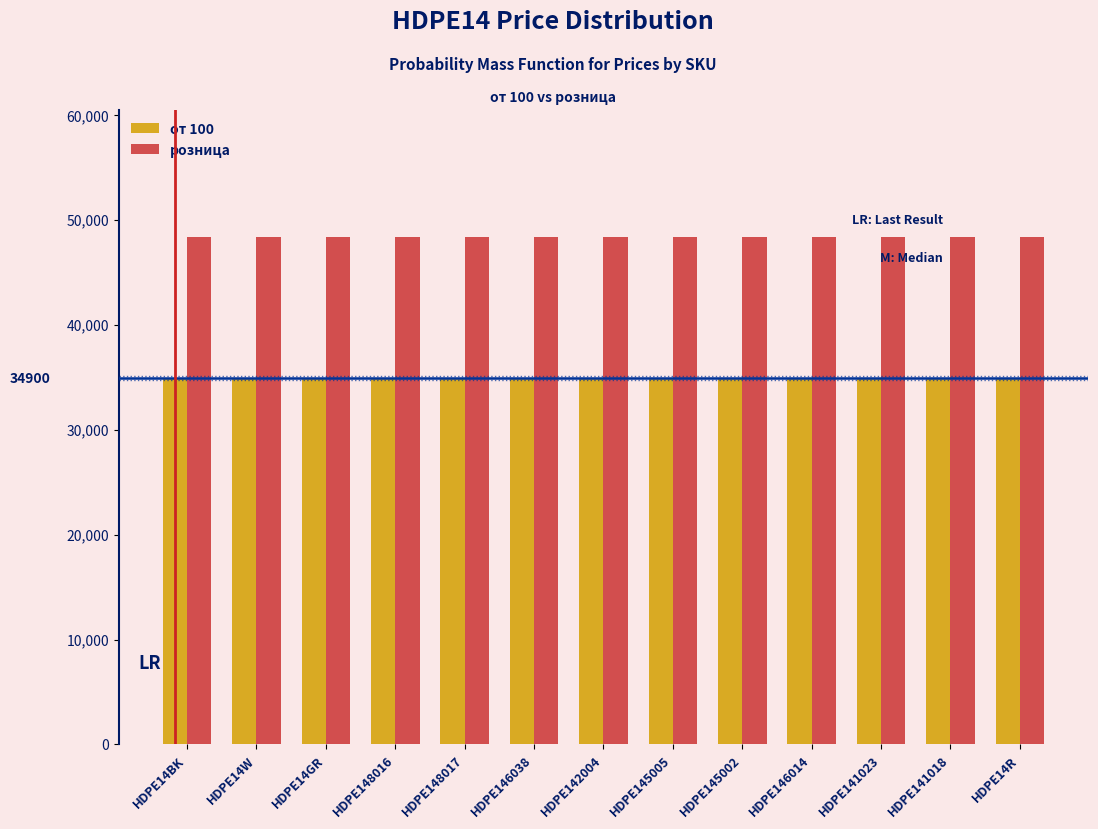

What is the average value of the от 100 series?

34900